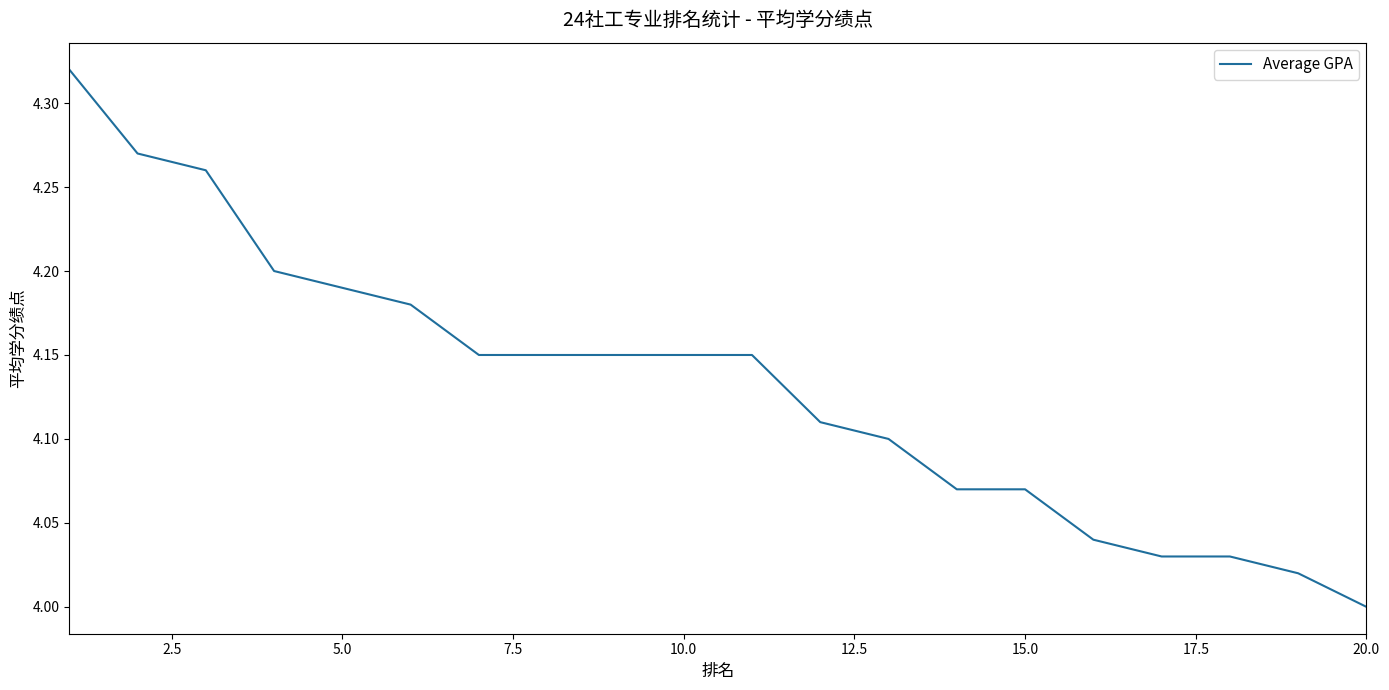

What is the difference between the maximum and minimum values?

0.3